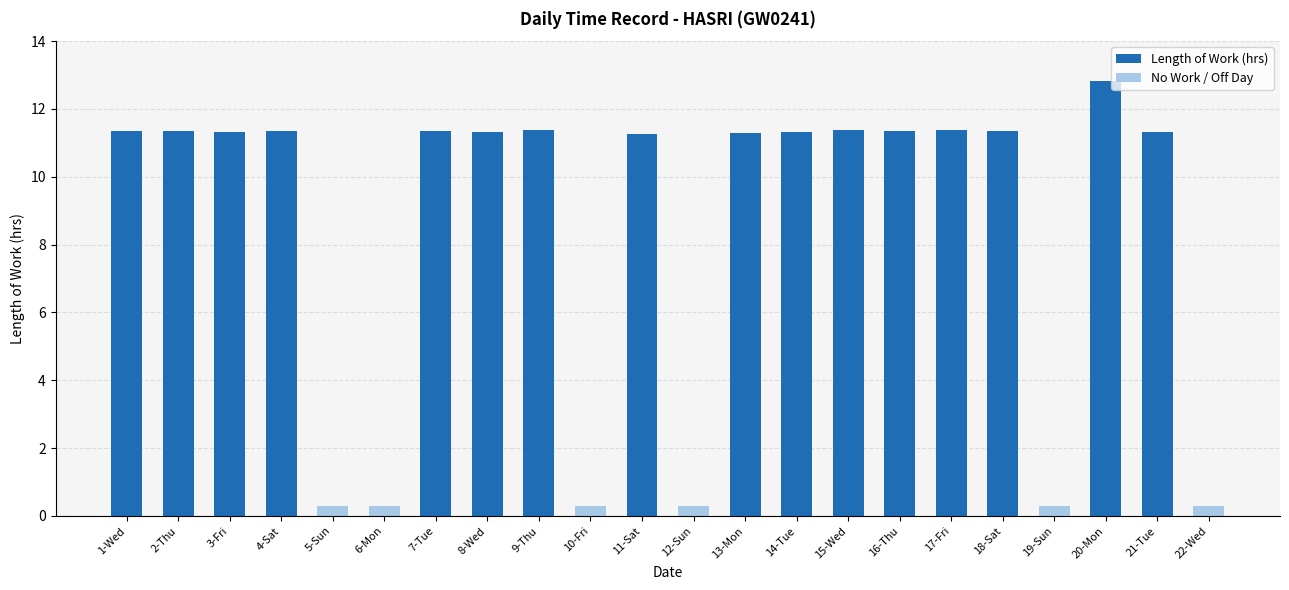

What is the change in value from 6-Mon to 16-Thu?

+11.3